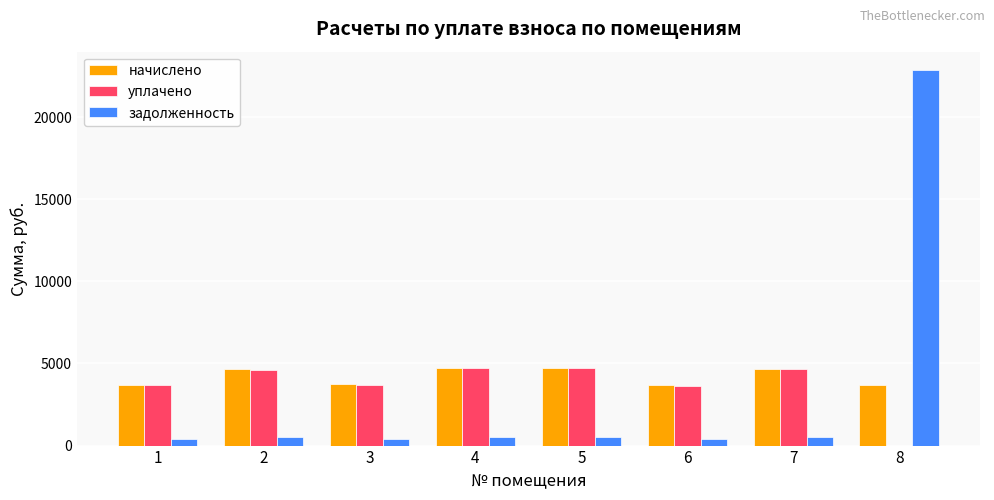

Count the number of categories in the chart.

8